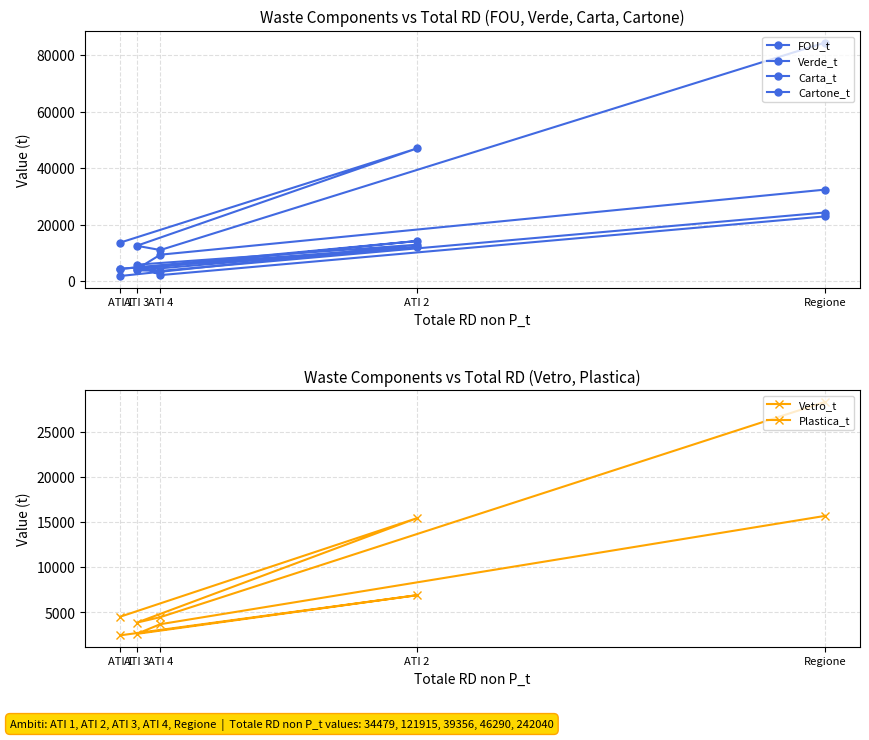

Is it true that Vetro_t equals 7974 at ATI 1?

False